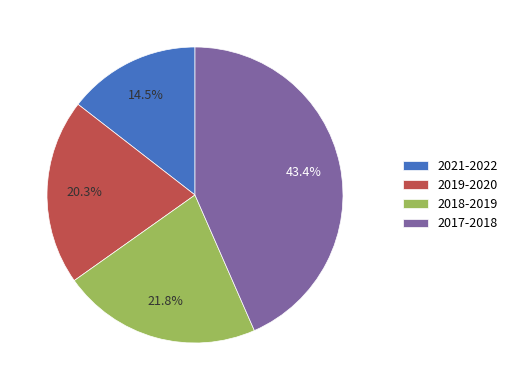

To the nearest percent, what portion does 2018-2019 represent?

22%